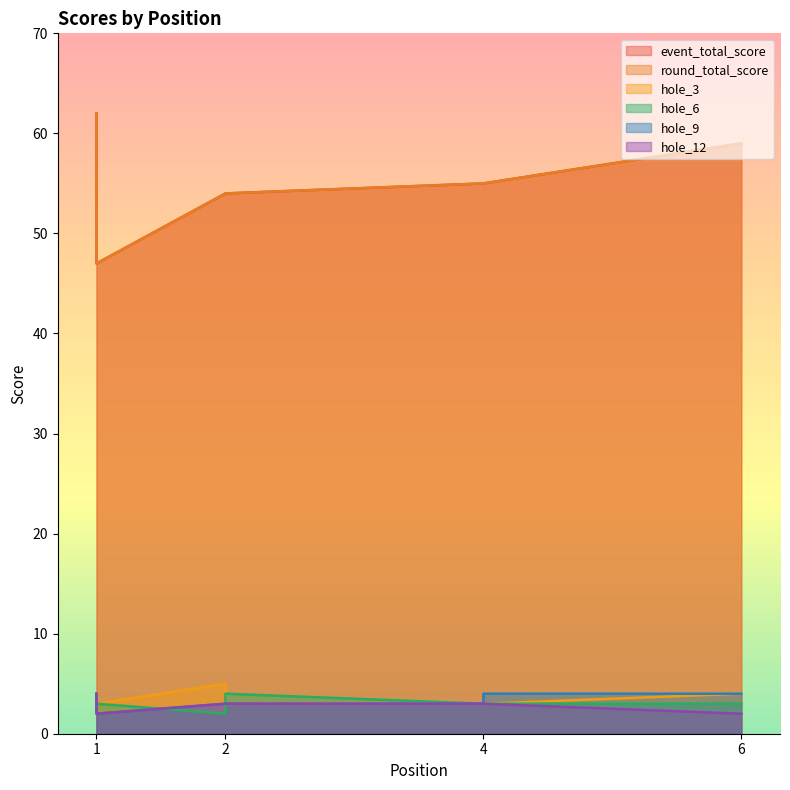

Reading right to left, what are all the values shown in this chart?

event_total_score: 59	55	55	54	54	47	62
round_total_score: 59	55	55	54	54	47	62
hole_3: 4	3	3	3	5	3	4
hole_6: 3	3	3	4	2	3	3
hole_9: 4	4	3	3	3	2	4
hole_12: 2	3	3	3	3	2	4